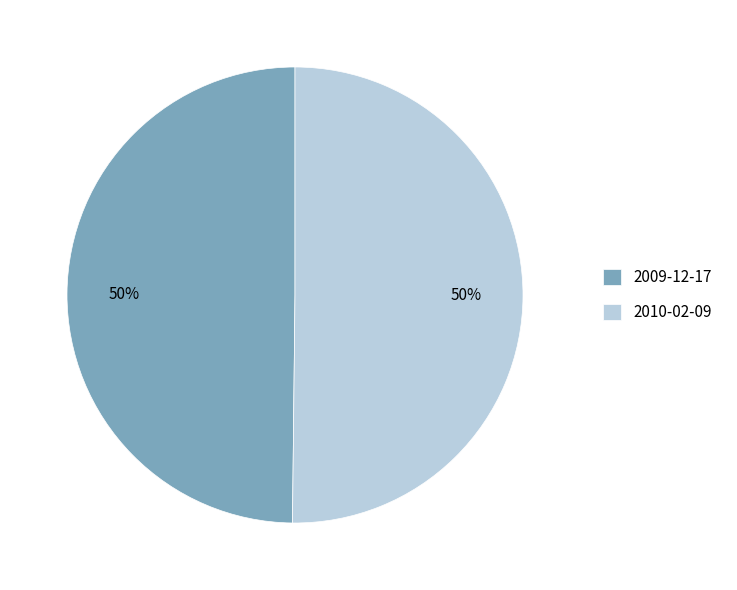

How many slices are in this pie chart?

2